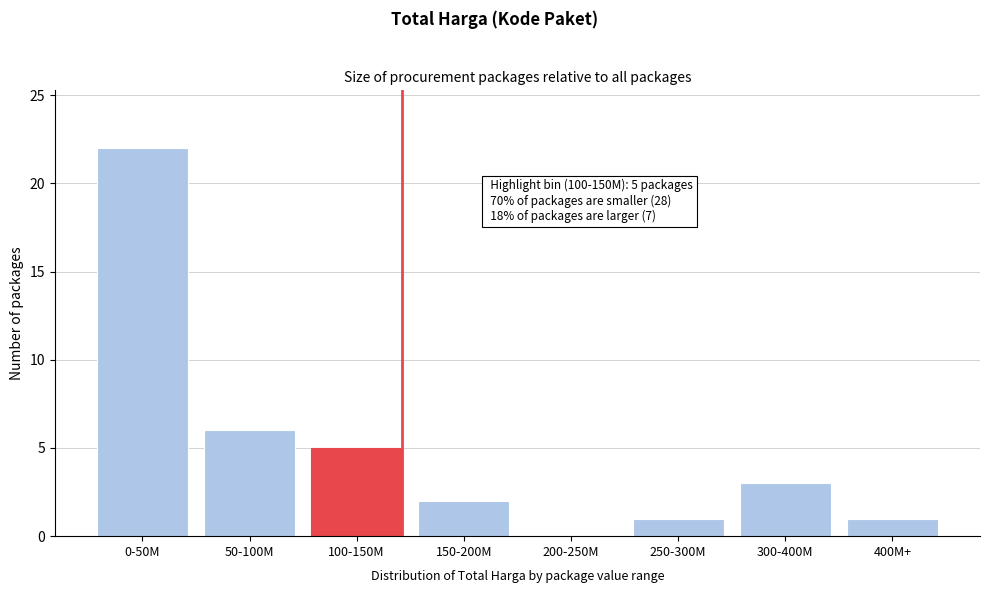

Reading right to left, what are all the values shown in this chart?

400M+=1	300-400M=3	250-300M=1	200-250M=0	150-200M=2	100-150M=5	50-100M=6	0-50M=22